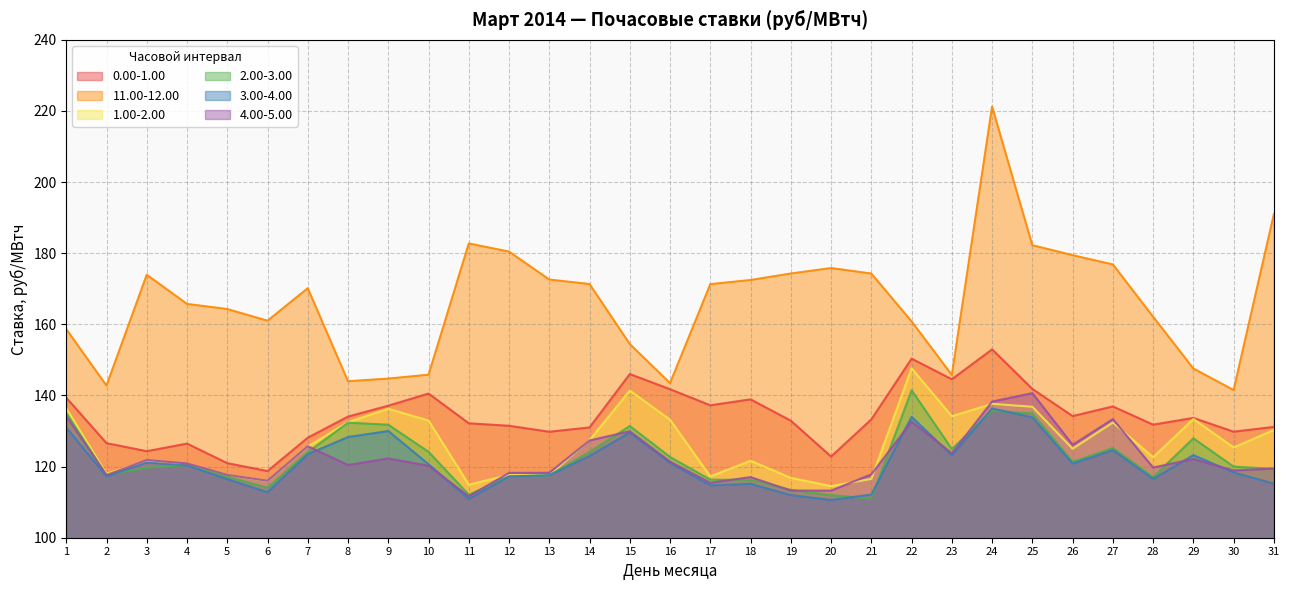

The value of 11.00-12.00 at 17 is 171.3. True or false?

True